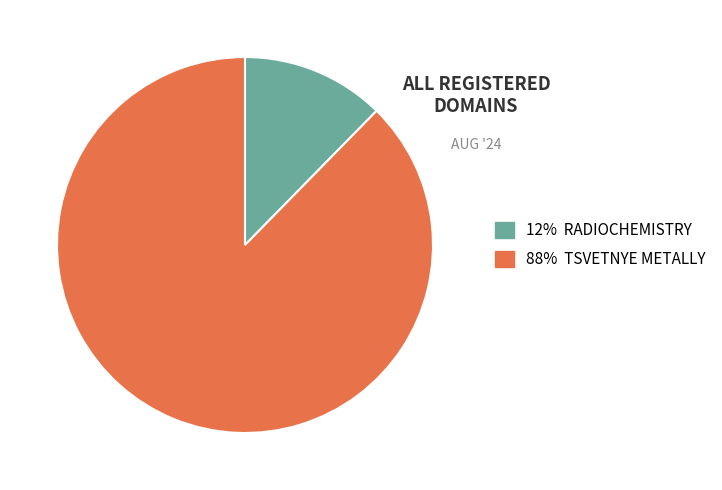

Does any single category account for the majority?

Yes